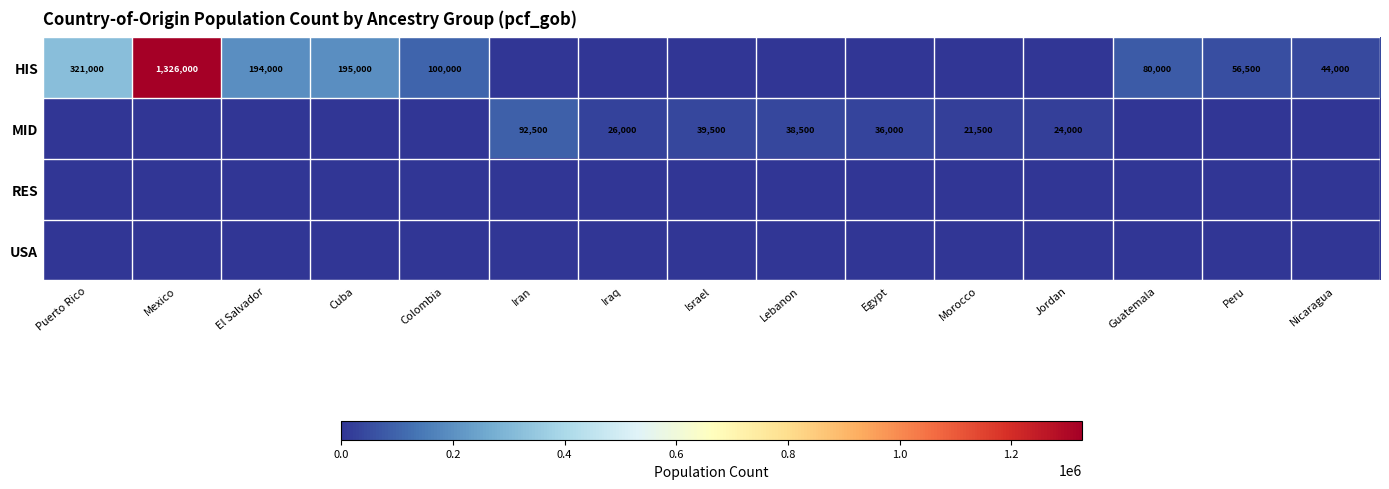

What is the difference between the HIS values at Guatemala and Cuba?

115000